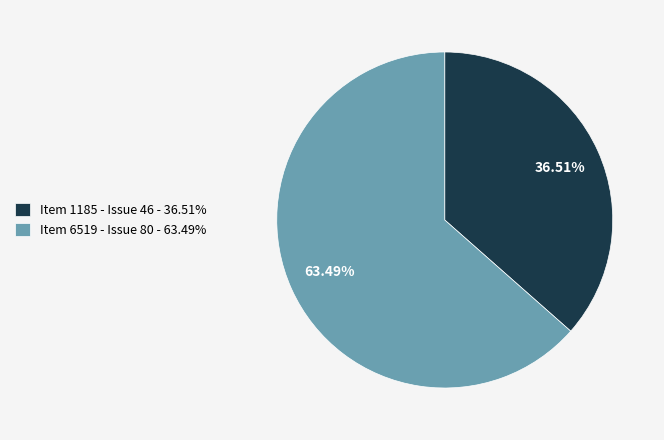

Which slice represents more than half of the pie?

Item 6519 - Issue 80